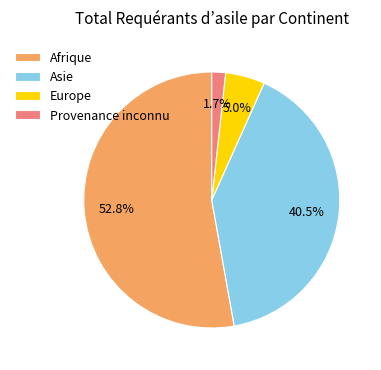

Rank the categories by value from lowest to highest.

Provenance inconnu, Europe, Asie, Afrique